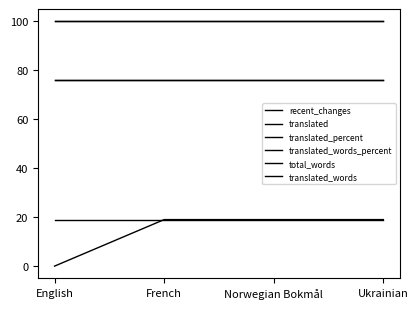

At which label does translated reach its peak?

English